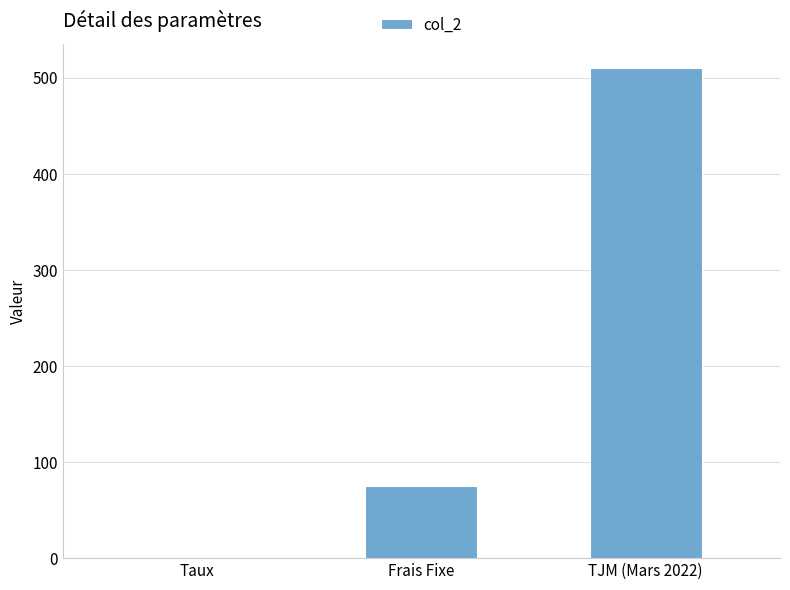

Where is the data nearest to the value 255?

Frais Fixe